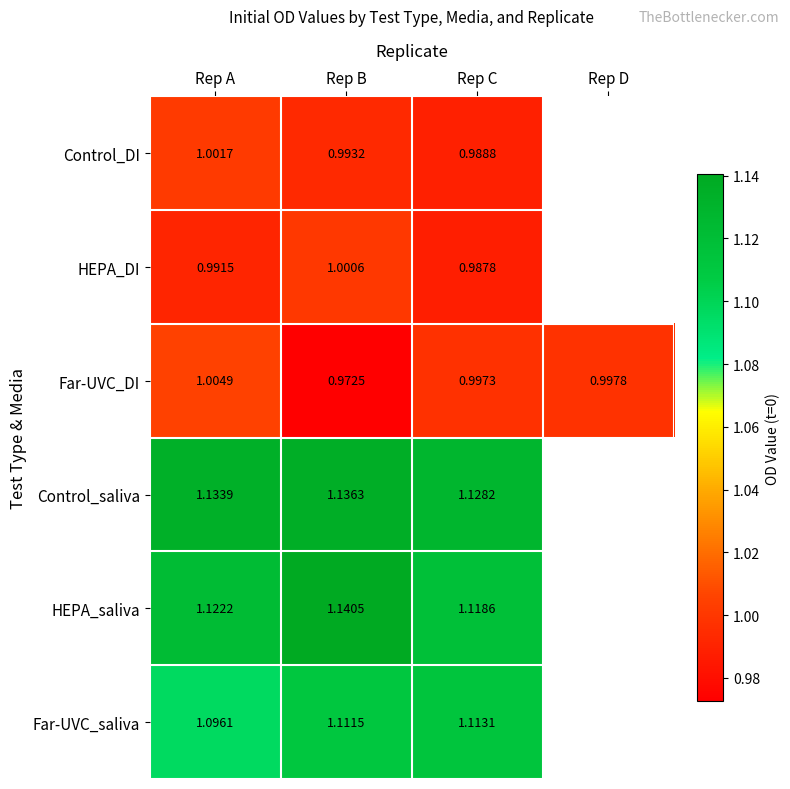

At which label is Far-UVC_DI closest to 0?

Rep B